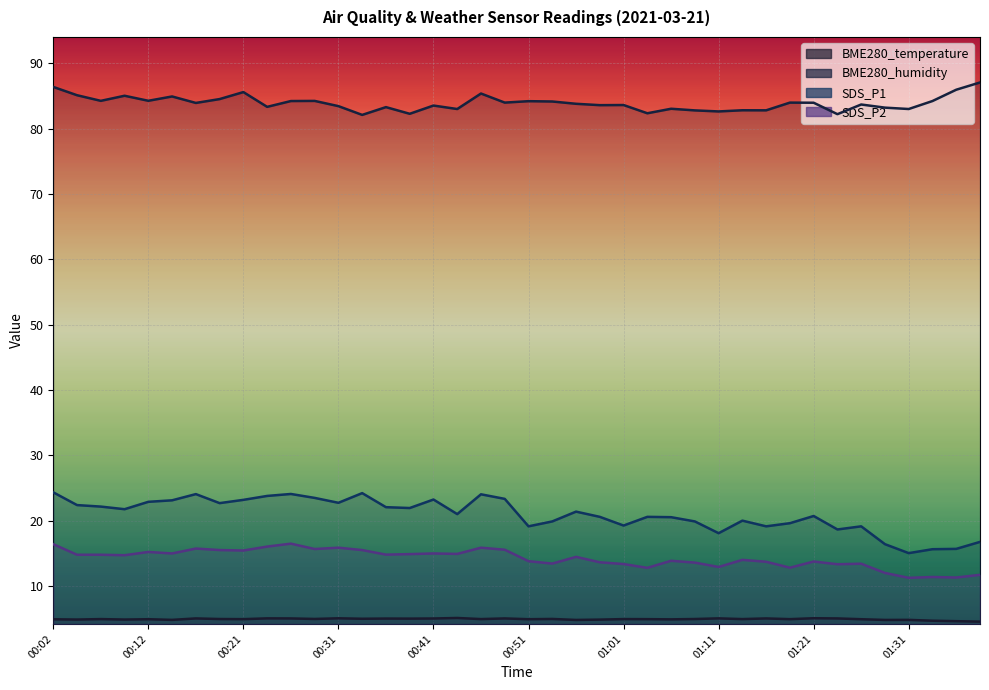

What is the maximum value shown in the chart?

87.0